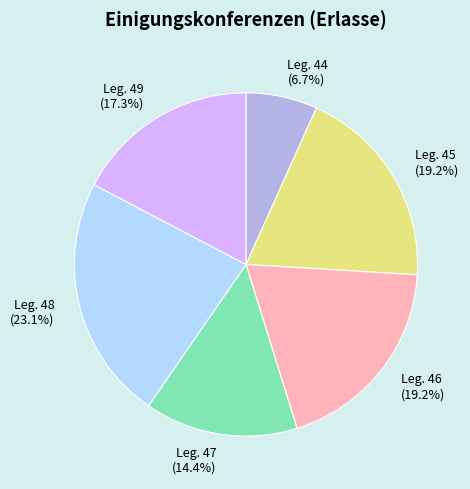

Combined, do Leg. 44 and Leg. 48 account for over 50%?

No